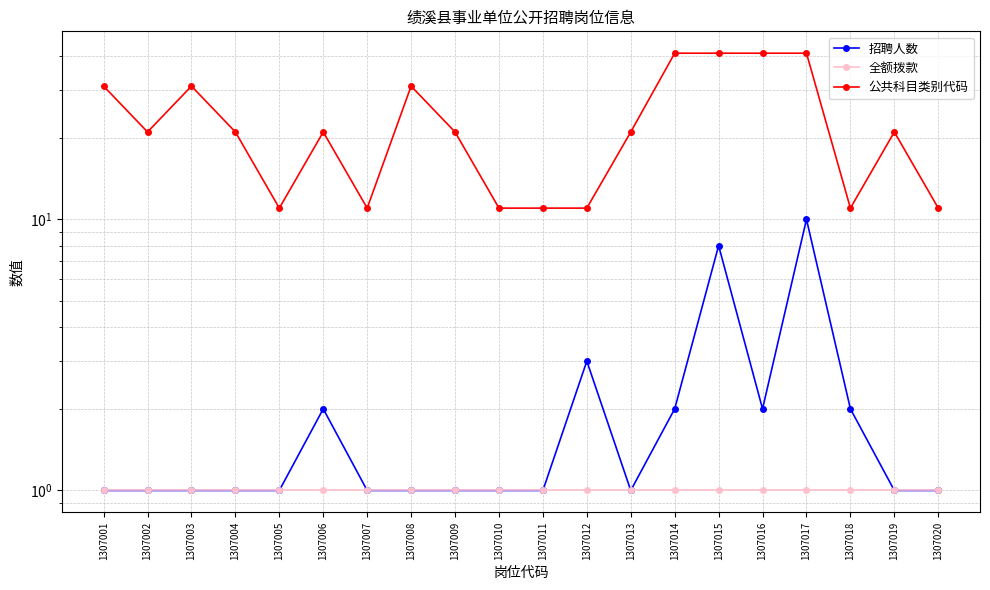

Is it true that 公共科目类别代码 equals 31 at 1307008?

True